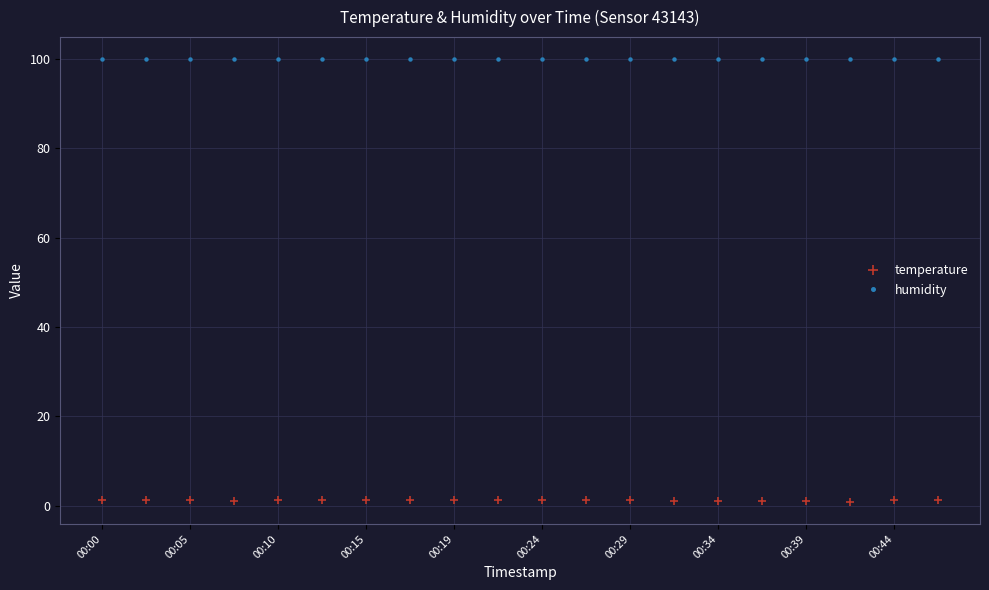

Rank the series by their maximum value, from lowest to highest.

temperature, humidity